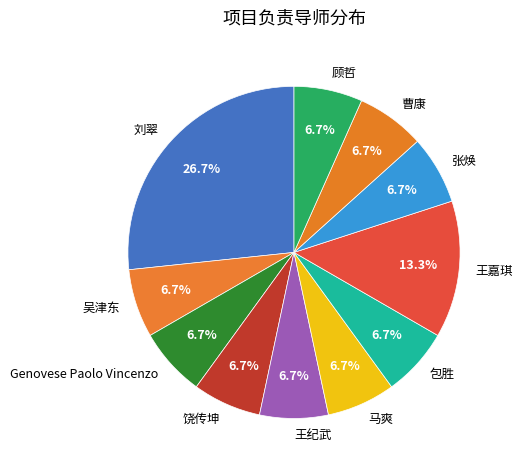

Approximately how many times larger is the value at 张焕 compared to 马爽?

1.0